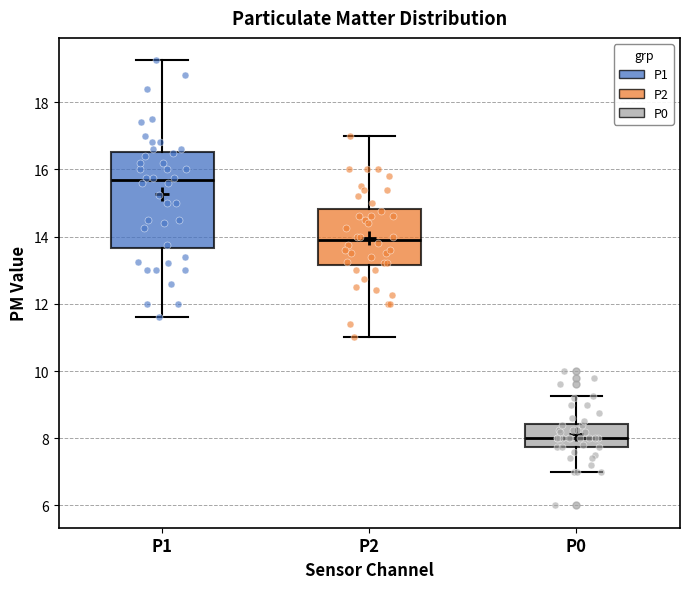

Where is the upper edge of the box for P0 on the y-axis? The values are not printed on the chart, so give them approximately, as read against the axis.

8.4